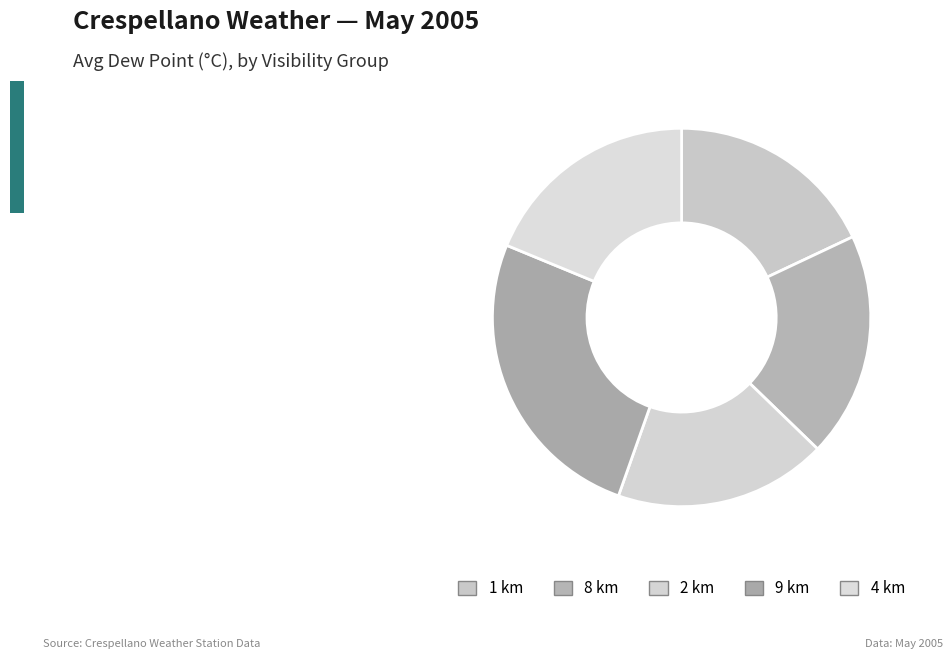

What is the largest slice in the pie chart?

9 km